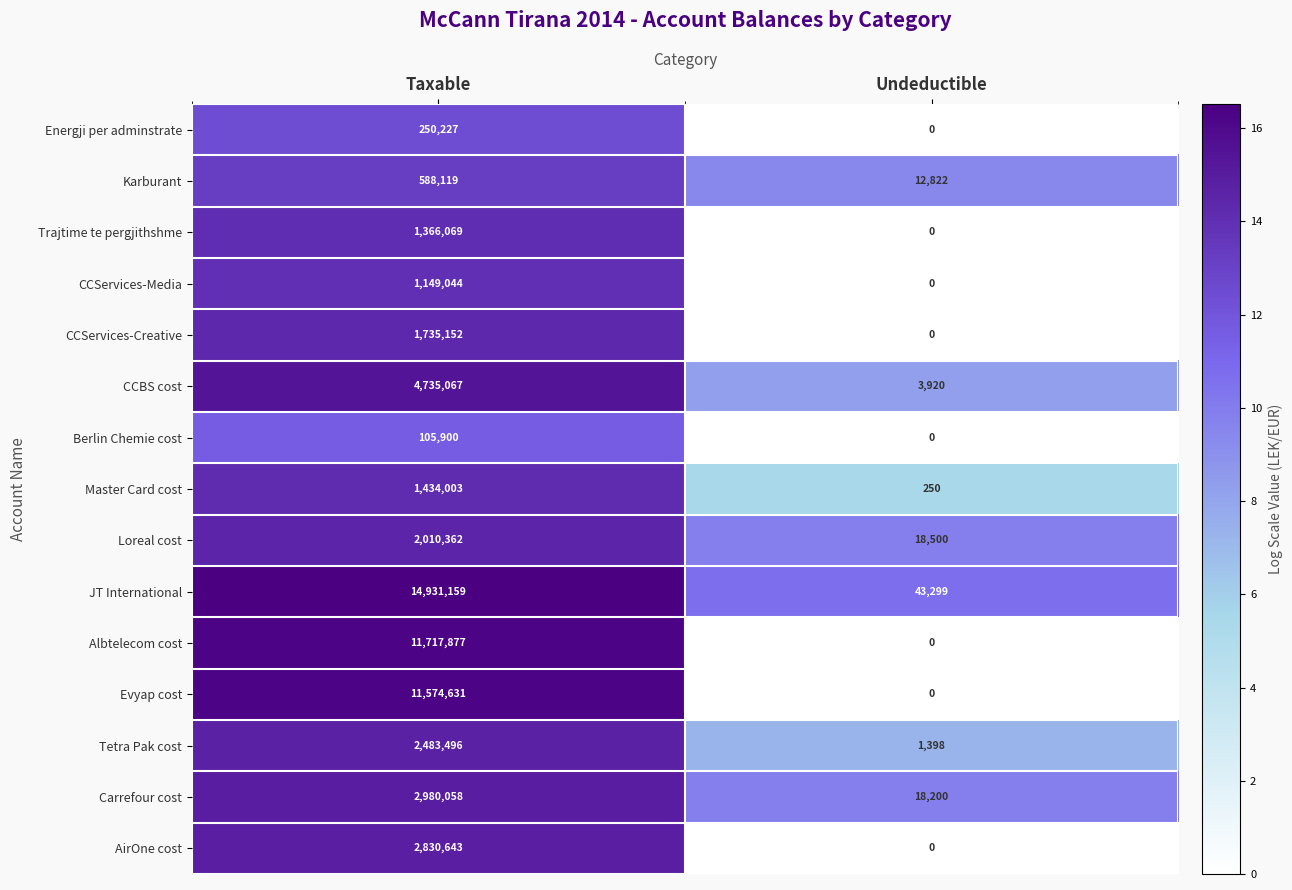

The value of Evyap cost at Undeductible is 5321536. True or false?

False